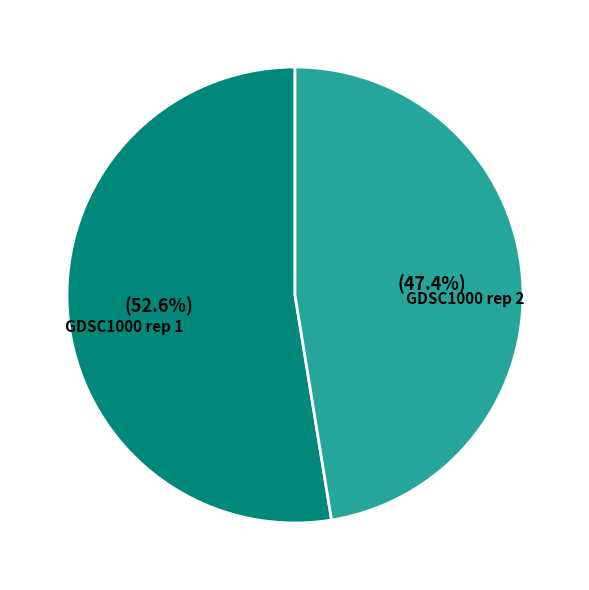

To the nearest percent, what is the difference between the largest and smallest slice percentages?

5%